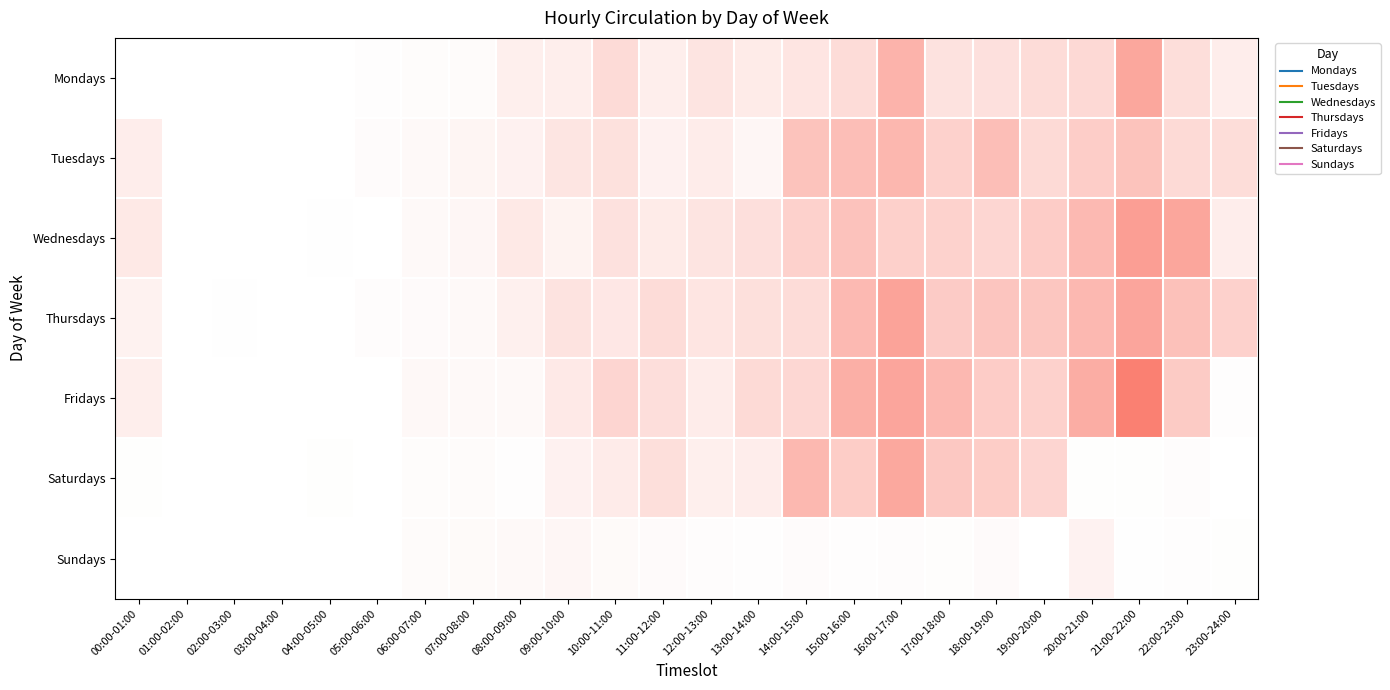

Which category has the lowest value across all series?

01:00-02:00